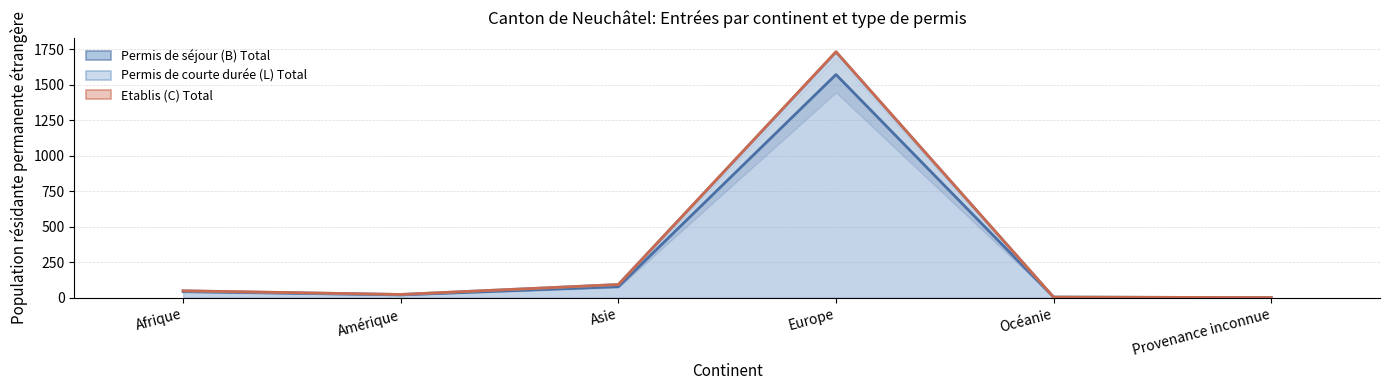

What is the sum of all Permis de courte durée (L) Total values?

1894